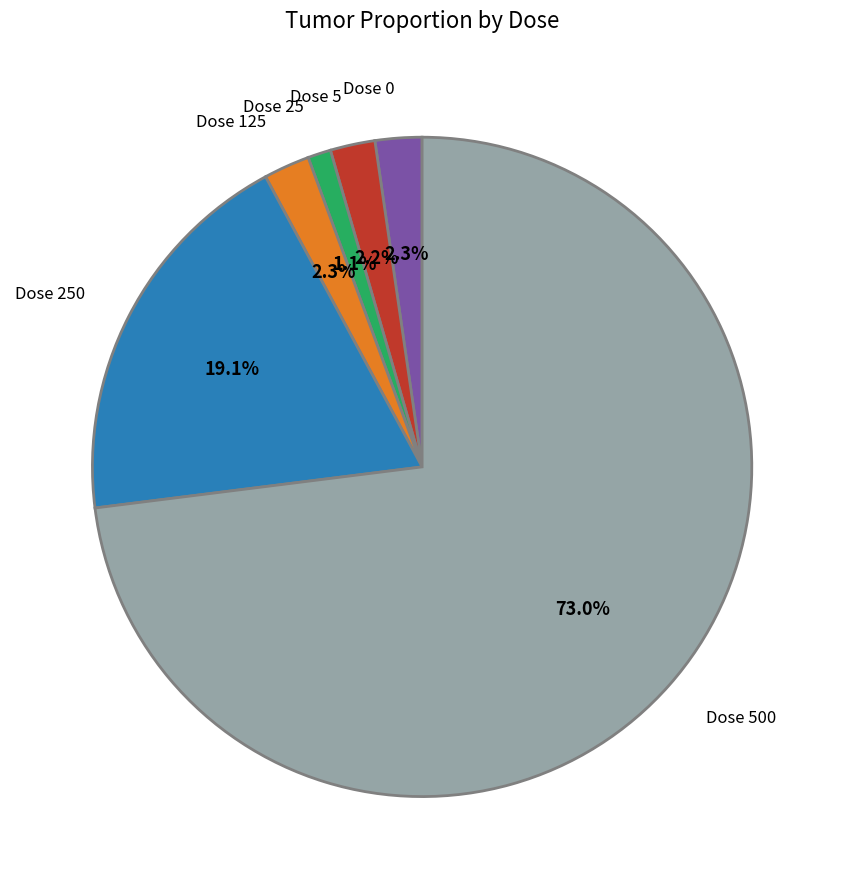

Which has a higher value, Dose 0 or Dose 250?

Dose 250